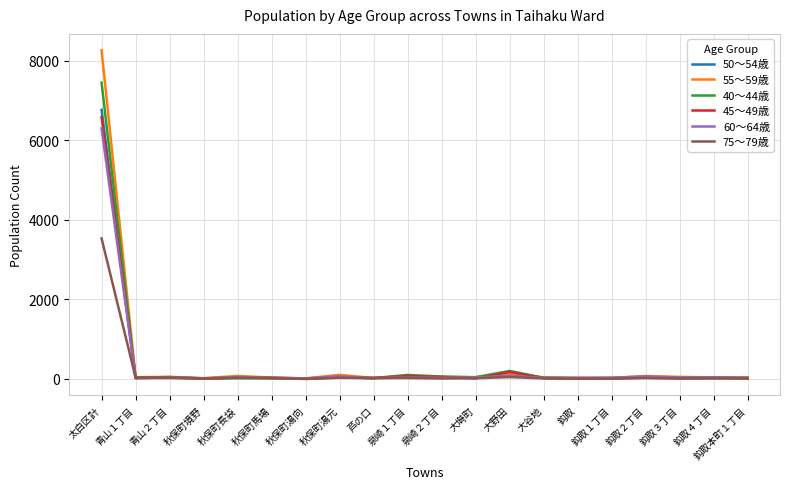

At which label does 75～79歳 reach its peak?

太白区計